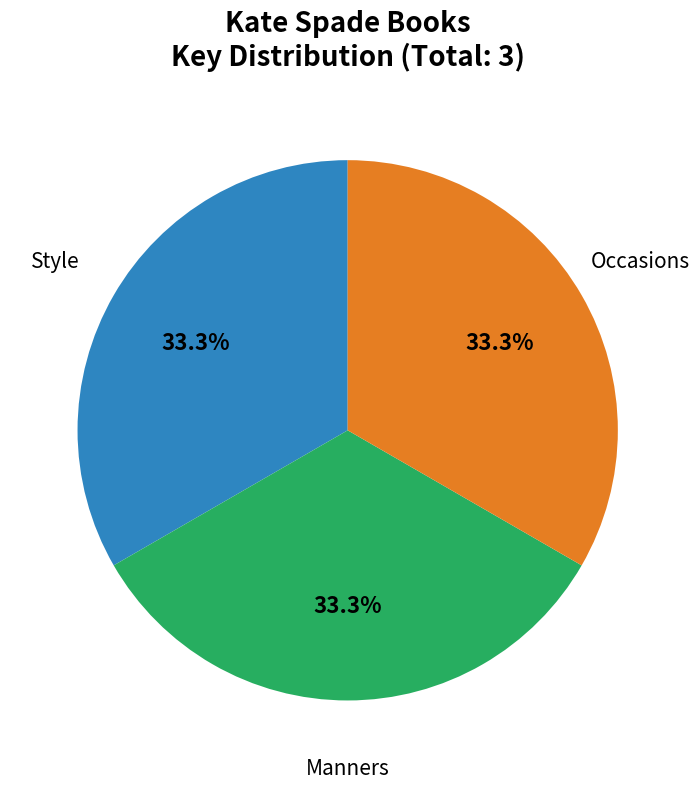

Is there a majority slice in this chart?

No